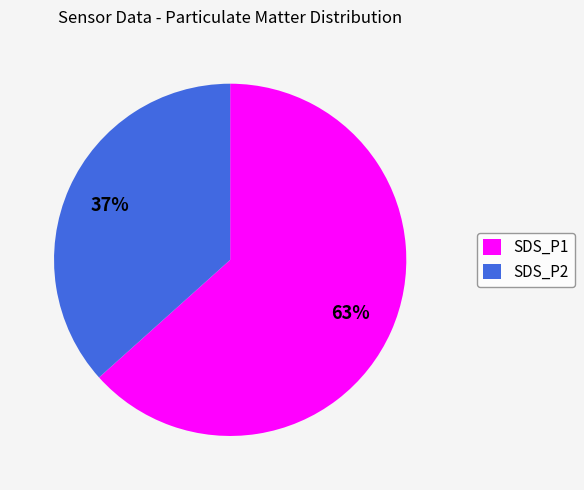

What is the smallest slice in the pie chart?

SDS_P2